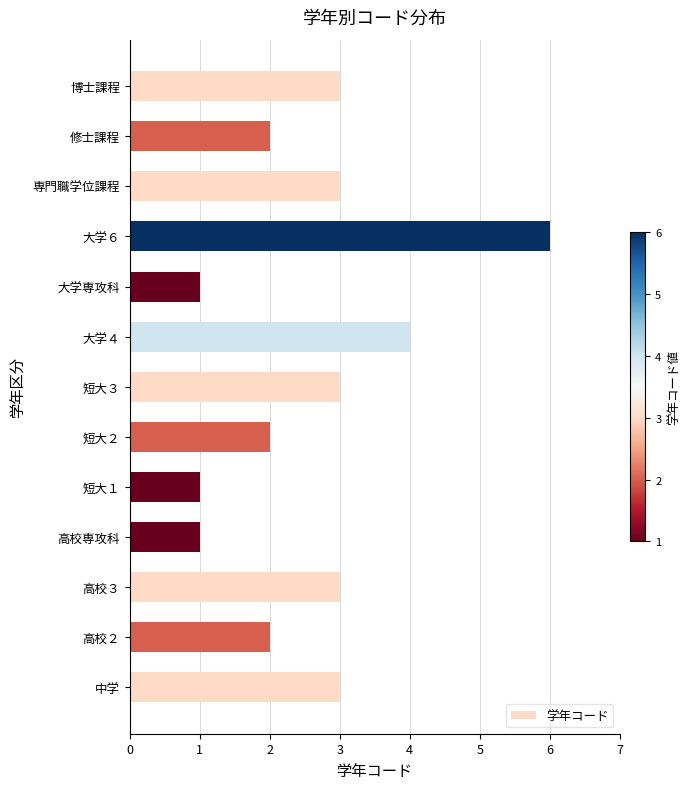

What is the ratio of the value at 大学４ to the value at 中学?

1.3